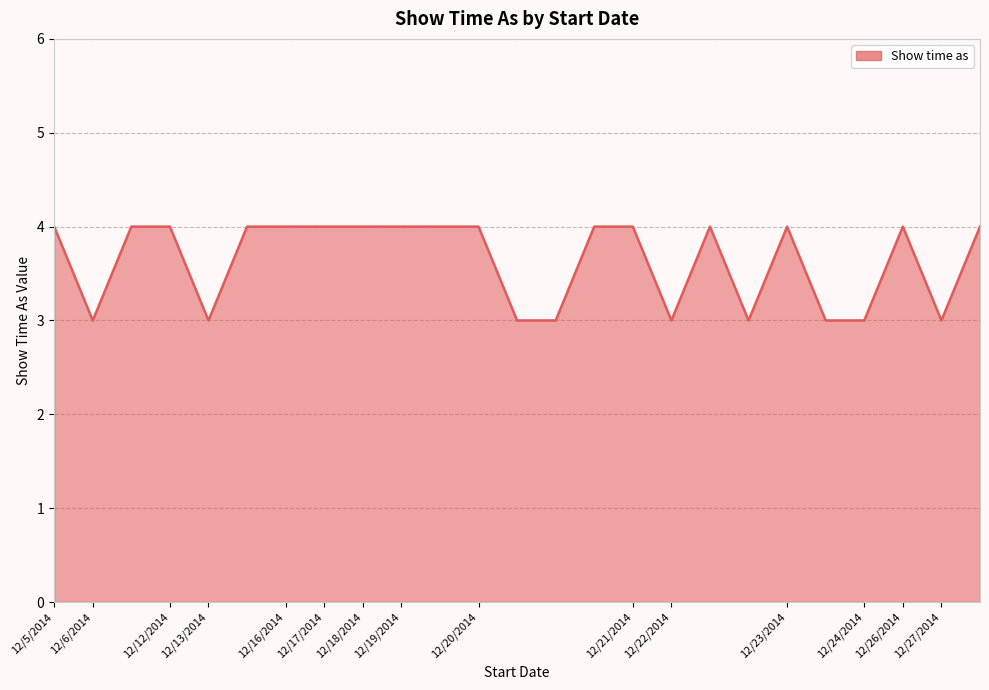

Reading left to right, extract all data points from this chart.

4	3	4	4	3	4	4	4	4	4	4	4	3	3	4	4	3	4	3	4	3	3	4	3	4